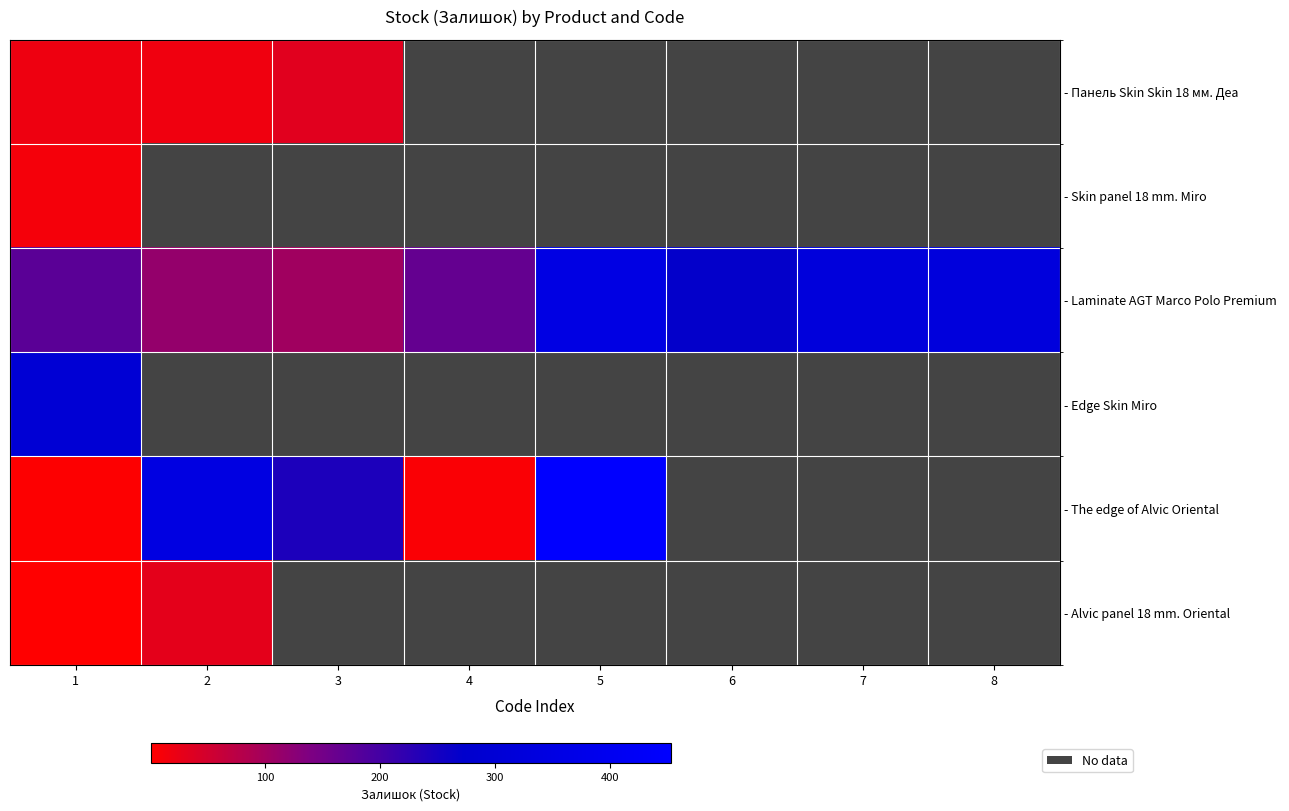

What is the difference between the - Laminate AGT Marco Polo Premium values at 5 and 3?

250.0